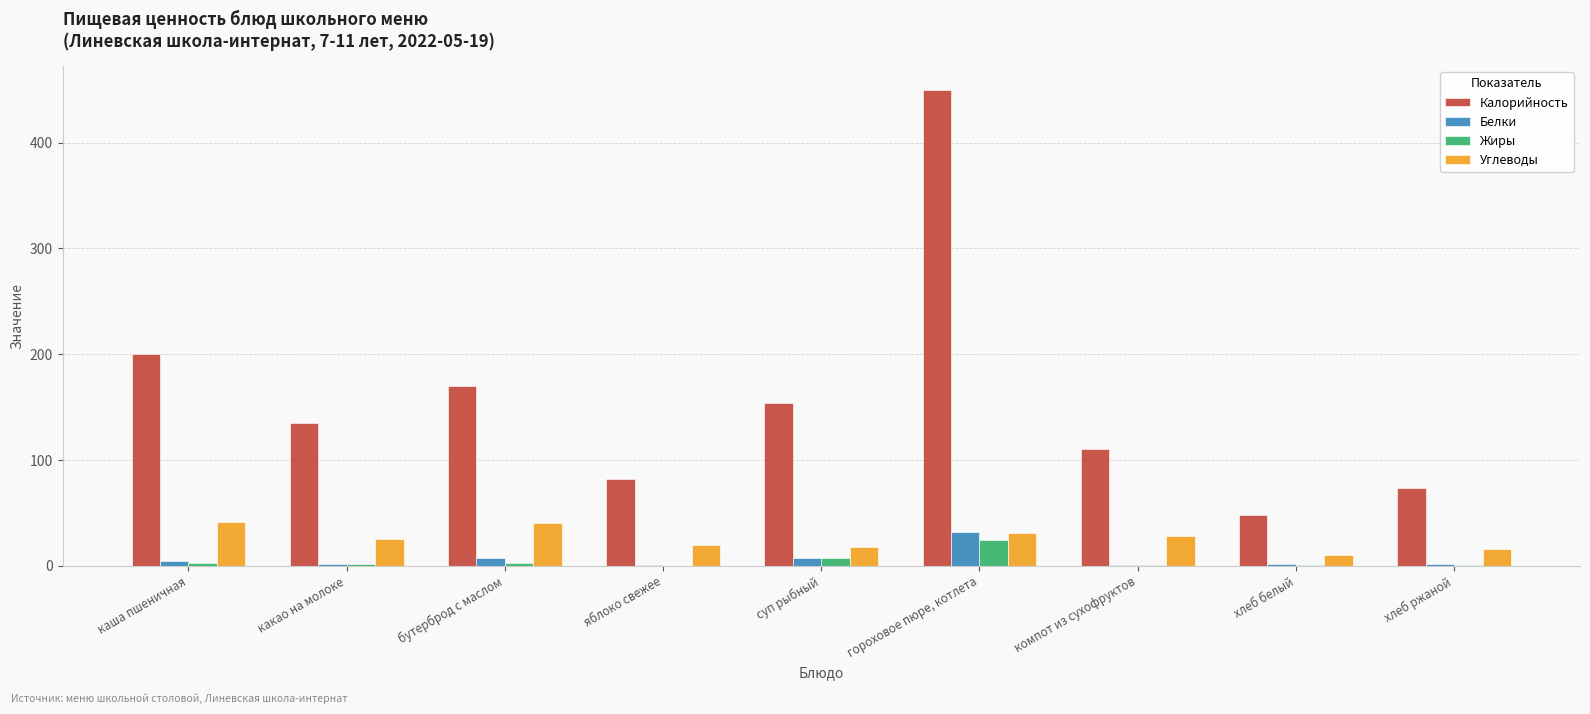

What is the total value across all series at гороховое пюре, котлета?

537